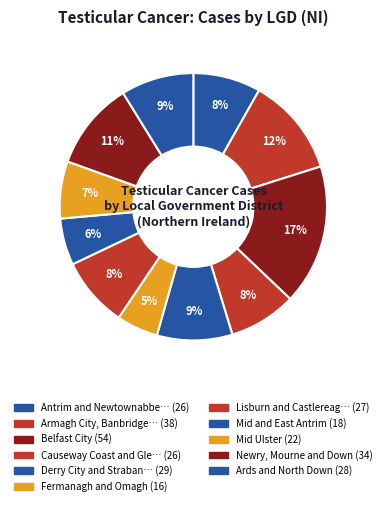

To the nearest percent, what is the average slice percentage?

9%